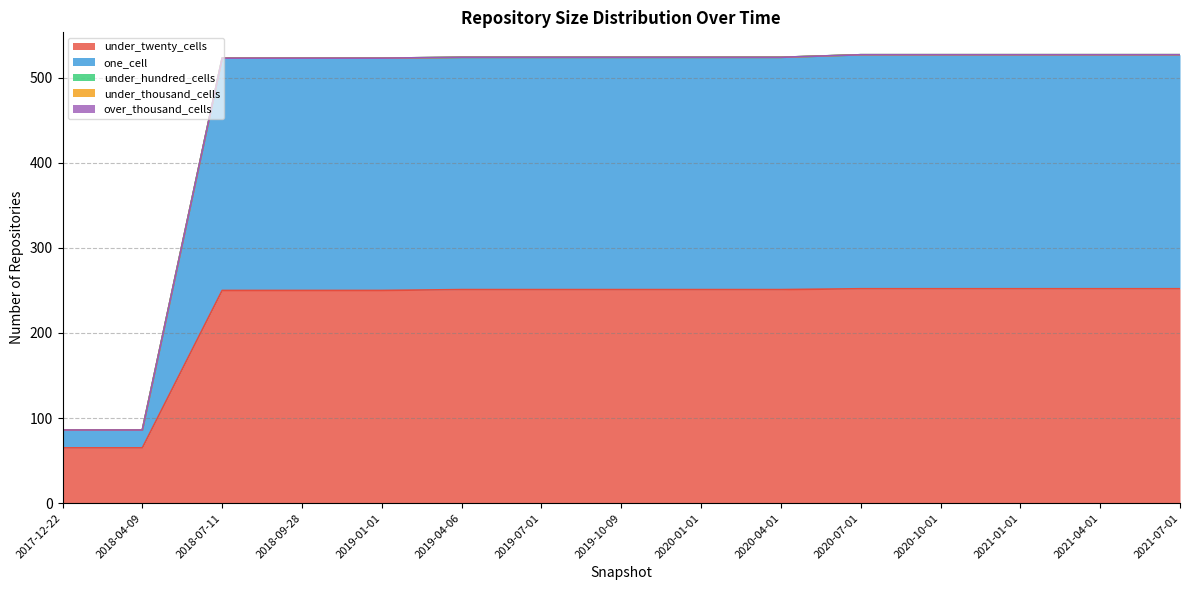

Reading left to right, list all the values displayed in this chart.

under_twenty_cells: 65	65	250	250	250	251	251	251	251	251	252	252	252	252	252
one_cell: 21	21	273	273	273	273	273	273	273	273	275	275	275	275	275
under_hundred_cells: 0	0	0	0	0	0	0	0	0	0	0	0	0	0	0
under_thousand_cells: 0	0	0	0	0	0	0	0	0	0	0	0	0	0	0
over_thousand_cells: 0	0	0	0	0	0	0	0	0	0	0	0	0	0	0